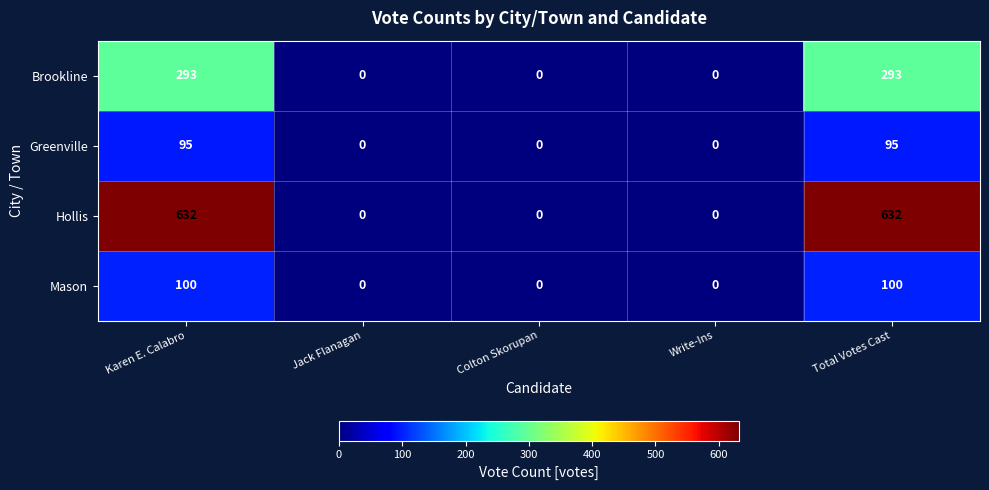

Is it true that Mason equals 100 at Total Votes Cast?

True